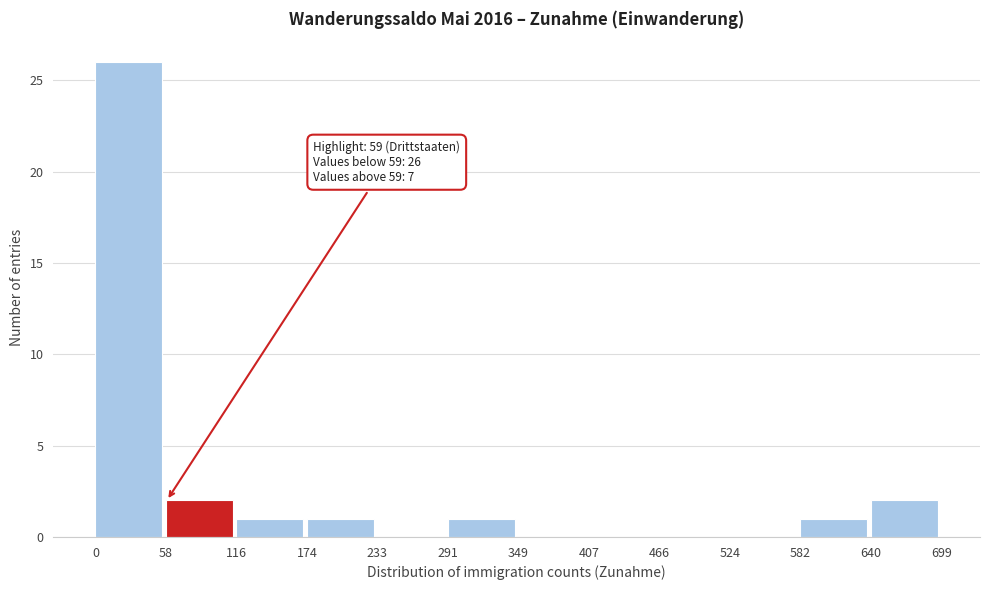

Which range on the x-axis has the tallest bar?

0 to 58